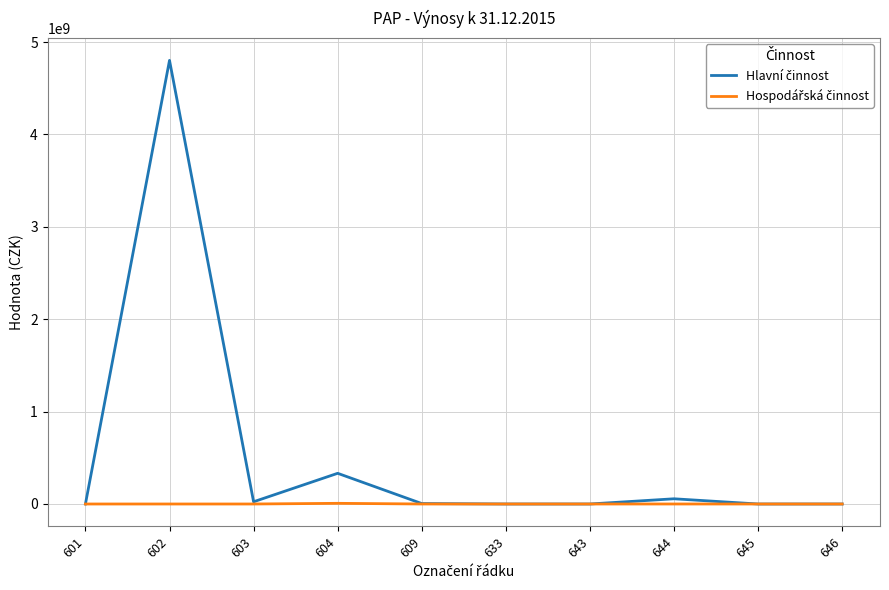

At which category is the sum across all series the highest?

602